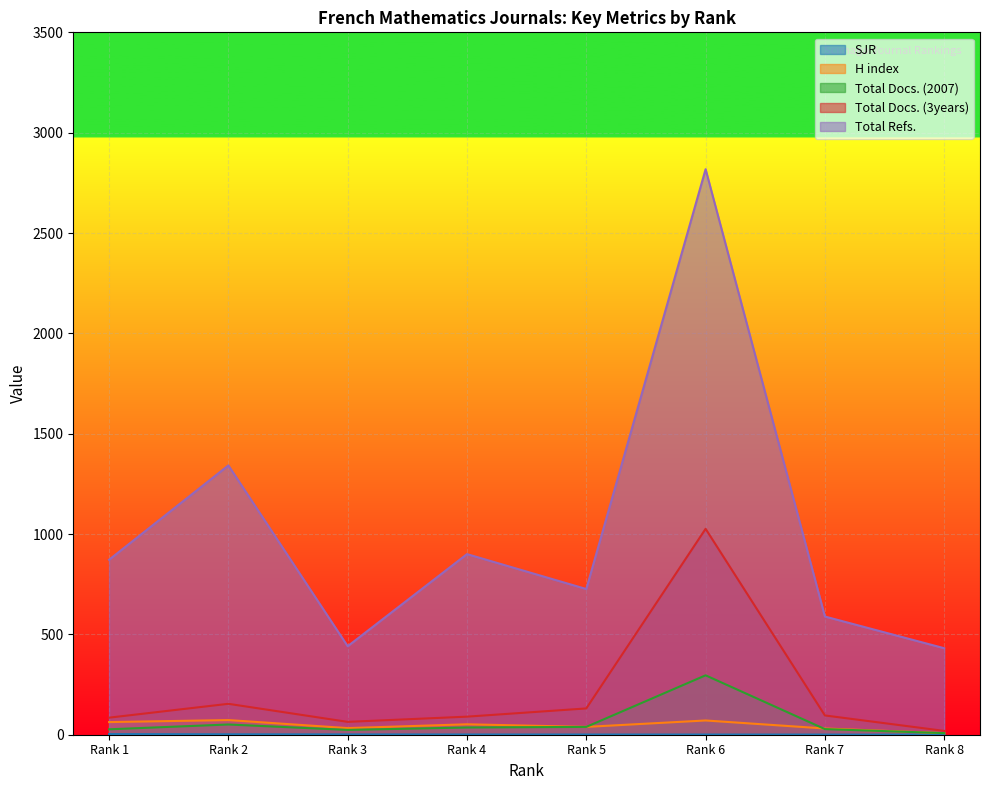

What is the maximum value for H index?

73.0